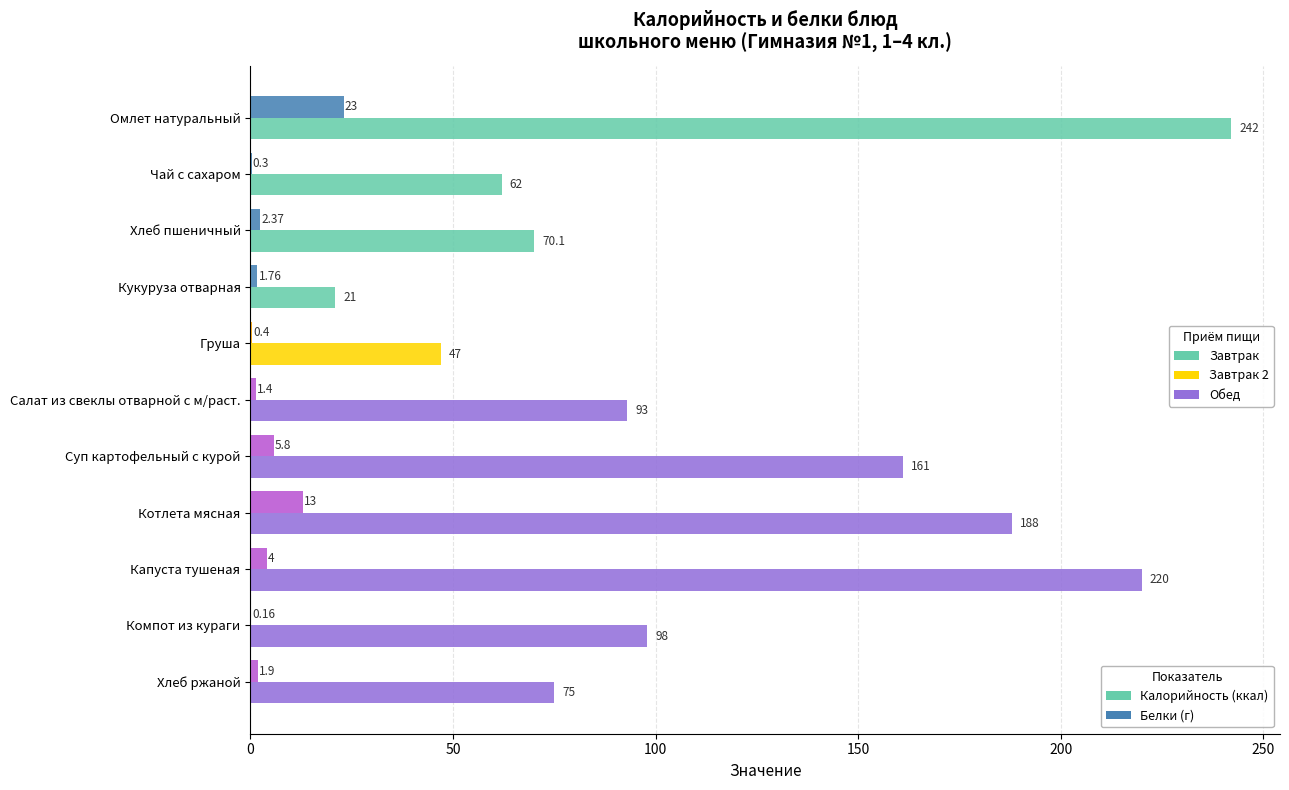

At which category is the sum across all series the highest?

Омлет натуральный